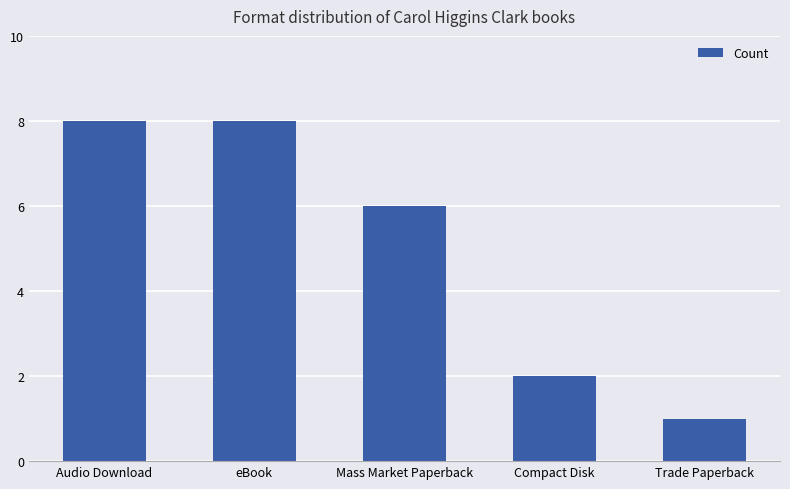

Between Mass Market Paperback and eBook, which is larger?

eBook